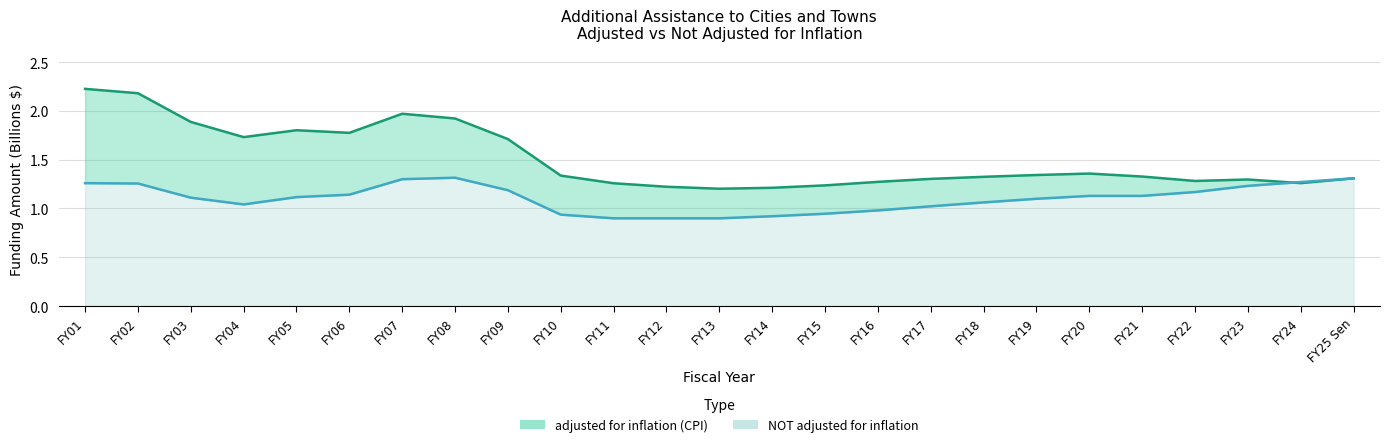

Between which two adjacent categories do adjusted for inflation (CPI) and NOT adjusted for inflation first intersect?

FY23 and FY24